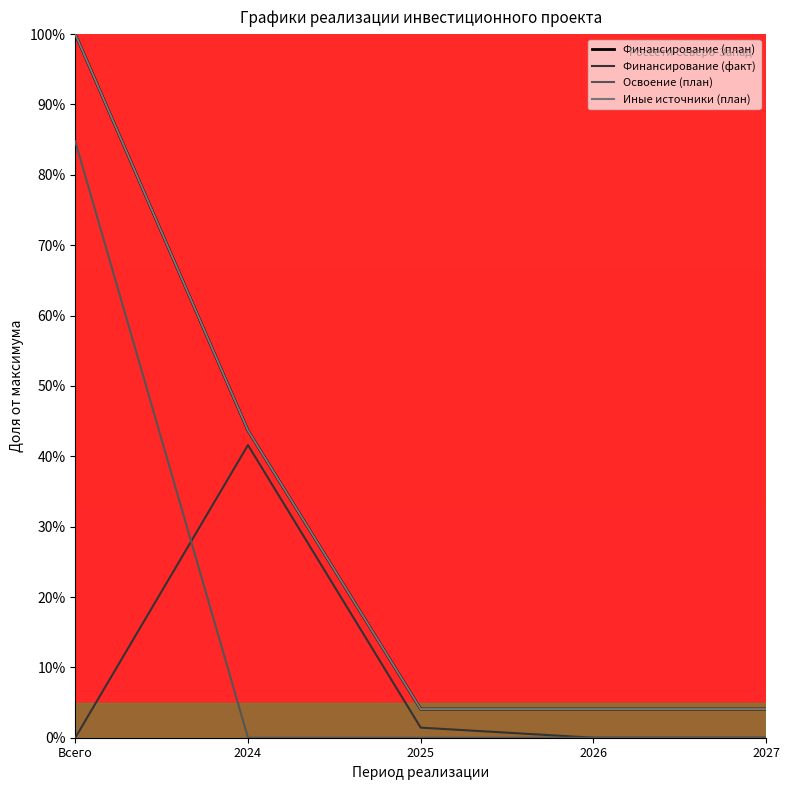

What is the difference between the Иные источники (план) values at Всего and 2025?

95.9